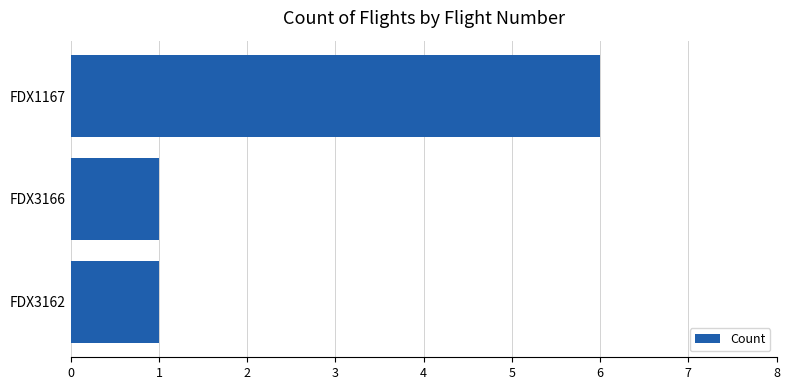

At which category does the chart reach its peak across all series?

FDX1167